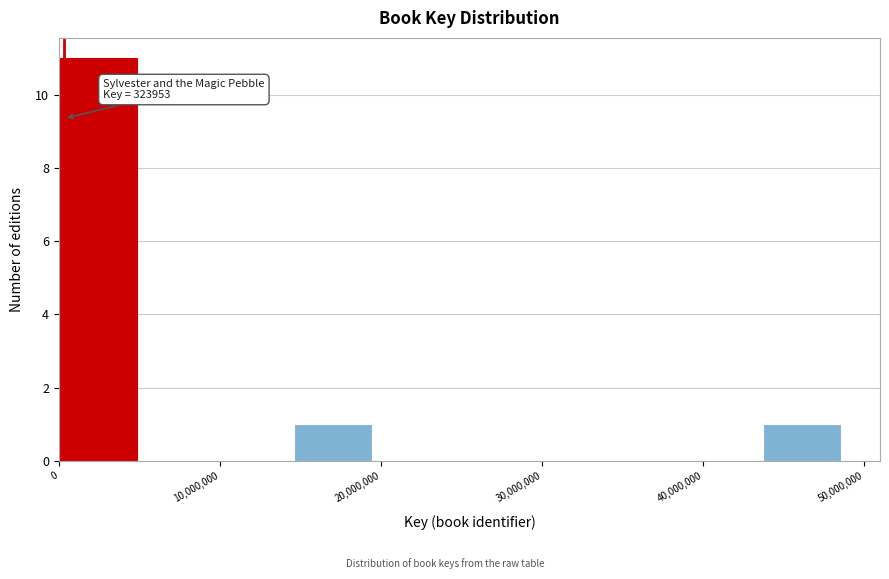

Over which range of the x-axis is the bar tallest?

0 to 5000000